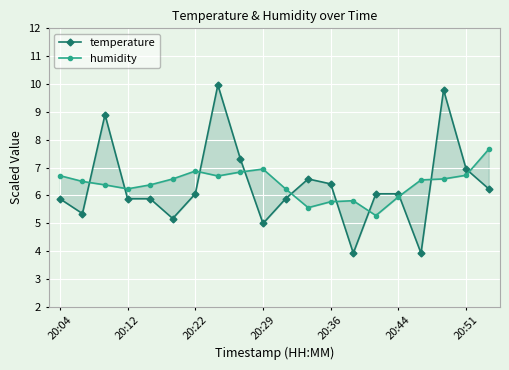

What is the maximum value for humidity?

7.7